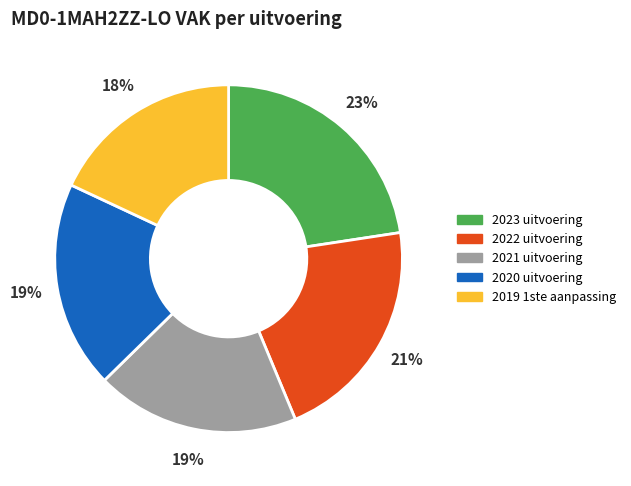

Approximately how many times larger is the value at 2023 uitvoering compared to 2019 1ste aanpassing?

1.3